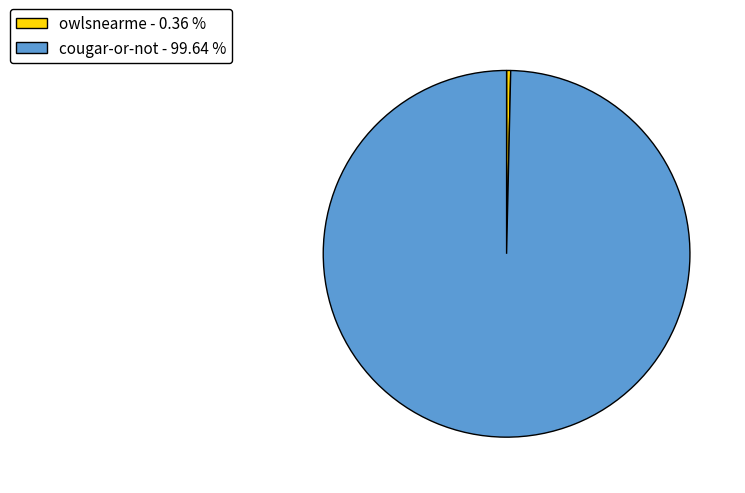

True or false: cougar-or-not accounts for 87% of the total.

False